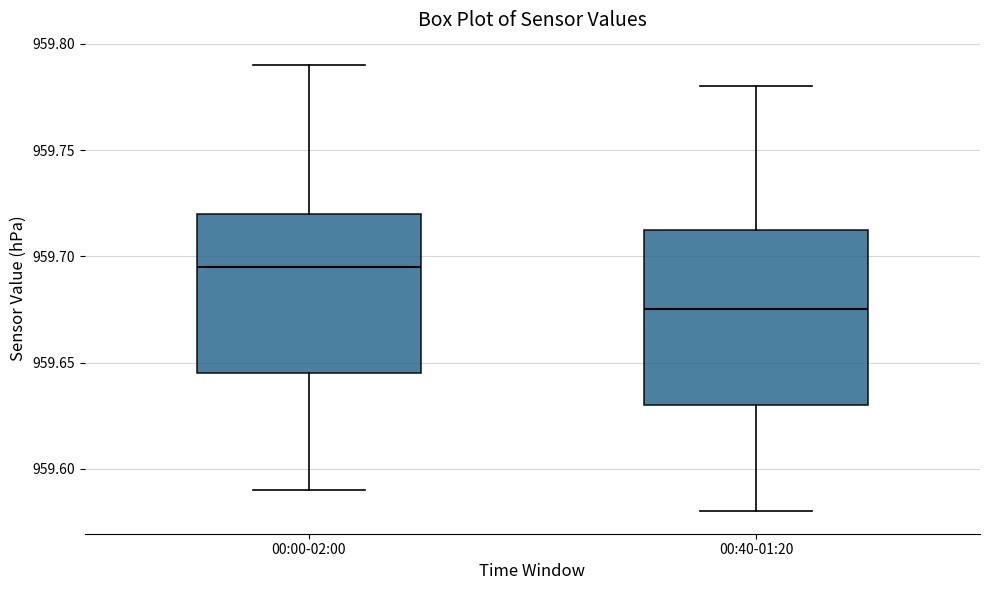

Which box's median line is the highest?

00:00-02:00